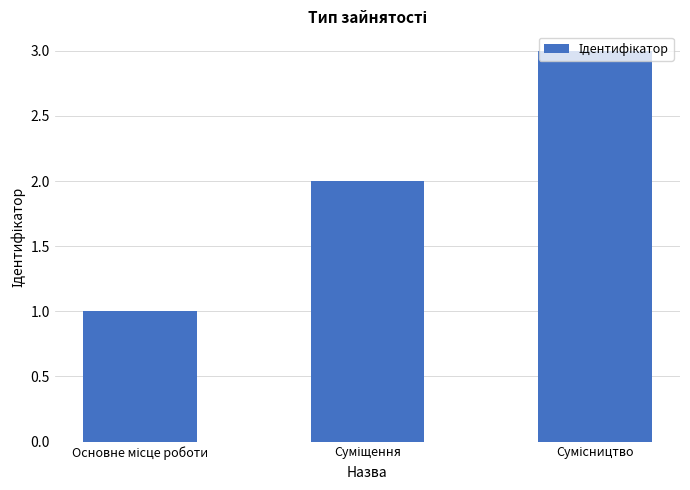

What is the maximum value shown in the chart?

3